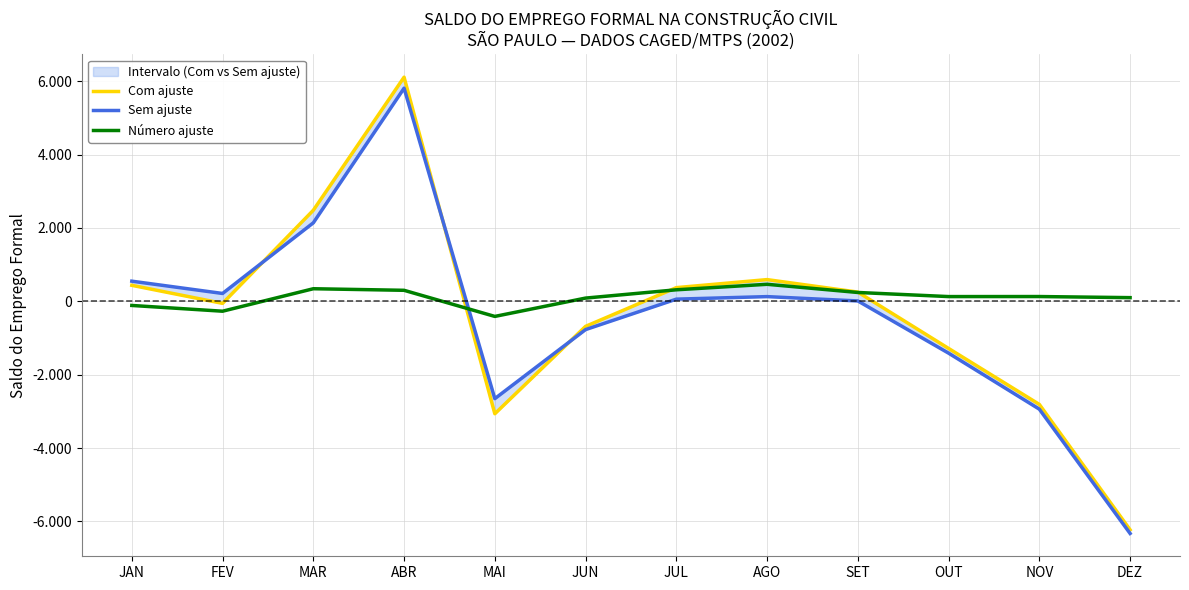

In Com ajuste, how many points are higher than both neighbors (excluding endpoints)?

2